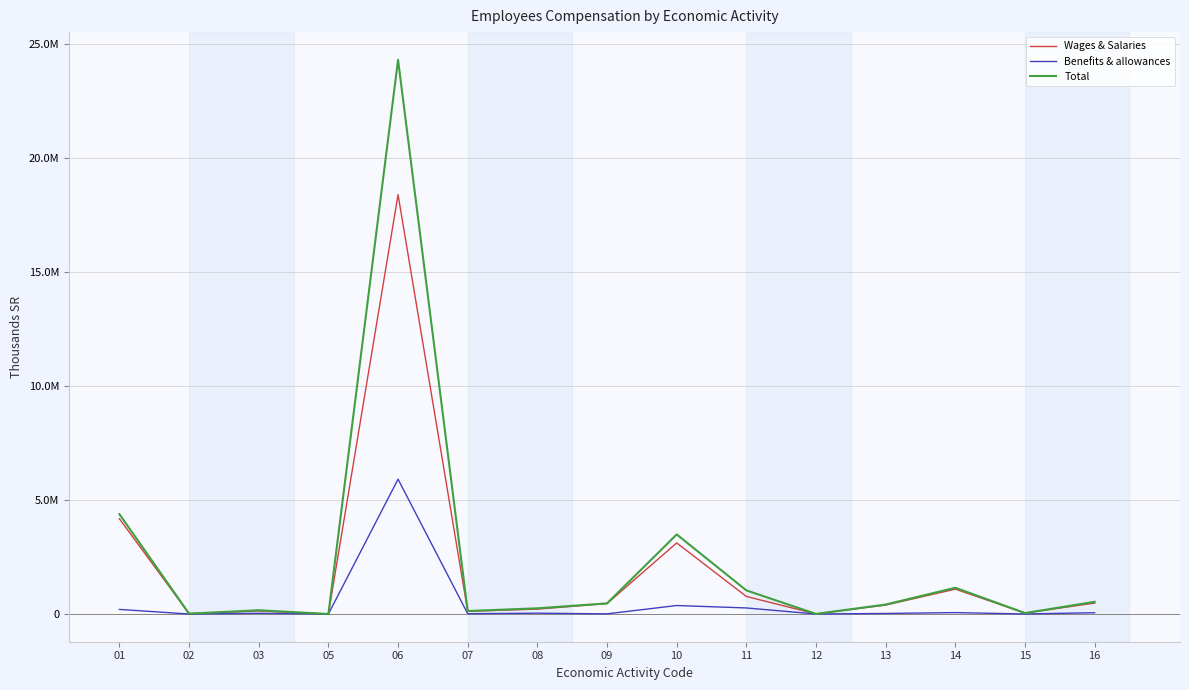

Which series changed the most between 09 and 11?

Total